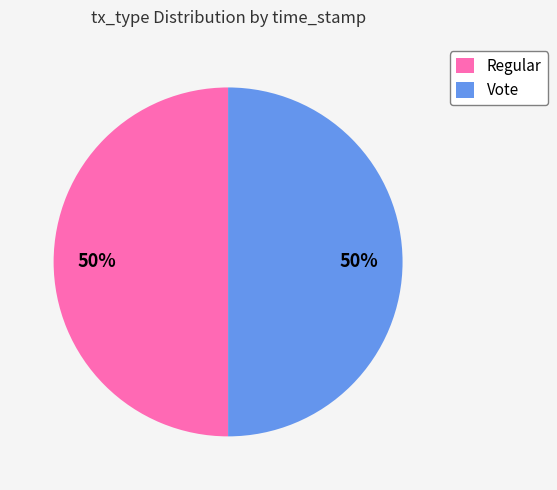

What is the ratio of the value at Regular to the value at Vote?

1.0